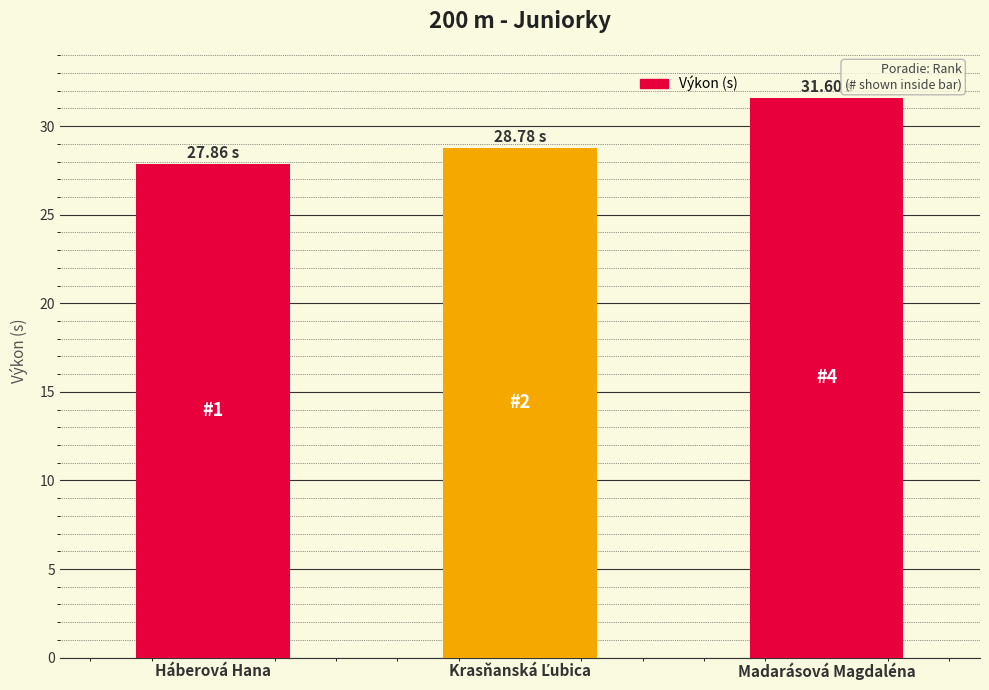

What is the label of the 1st bar from the right?

Madarásová Magdaléna